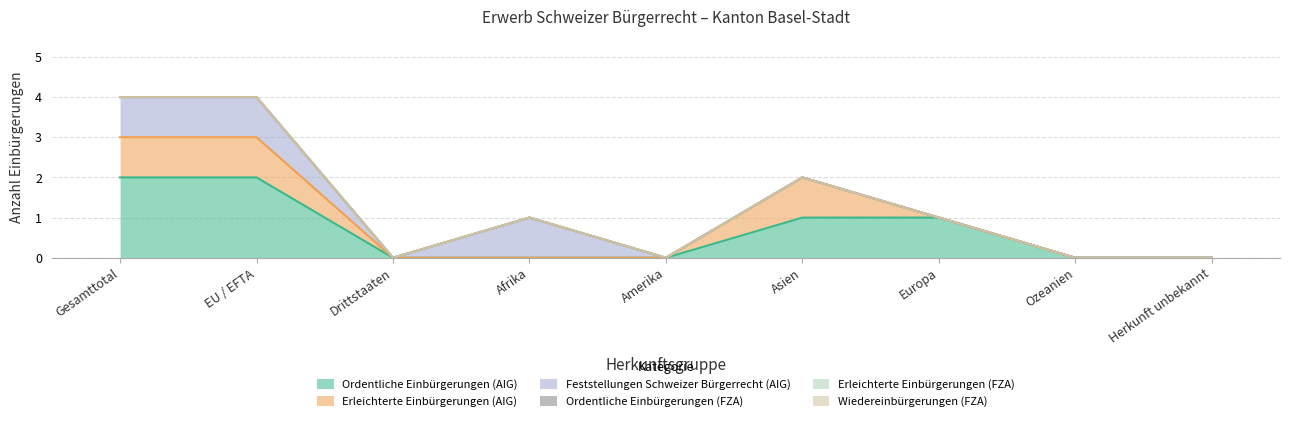

What is the difference between the Feststellungen Schweizer Bürgerrecht (AIG) values at Europa and EU / EFTA?

1